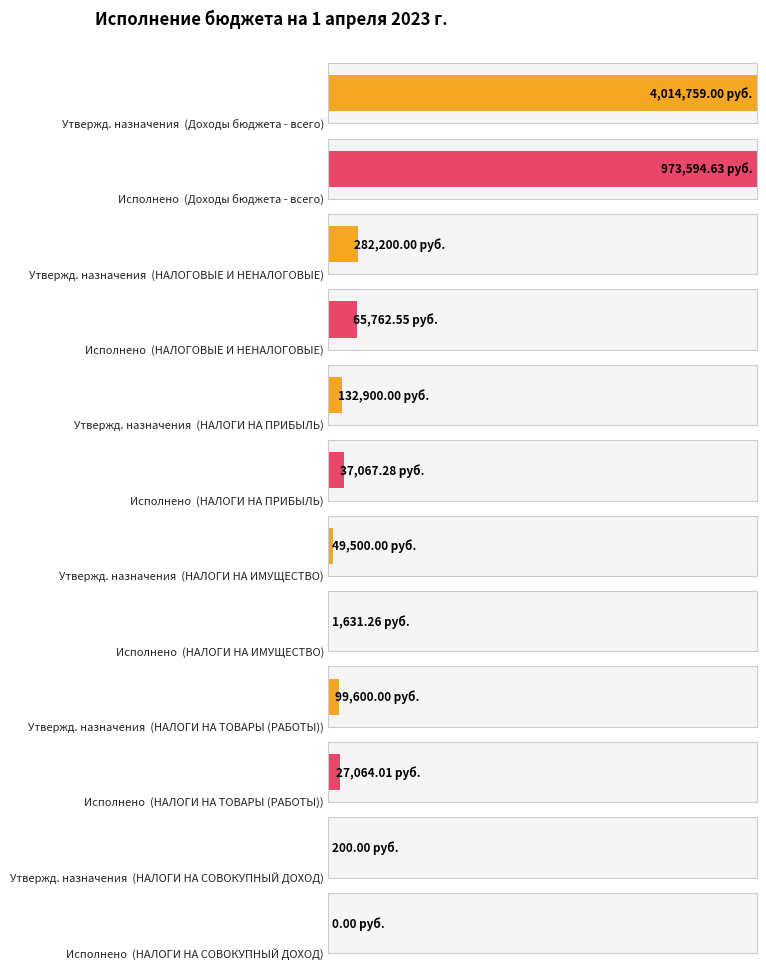

Reading left to right, what are all the values shown in this chart?

Утвержденные бюджетные назначения: 4014759.0	282200.0	132900.0	49500.0	99600.0	200.0
Исполнено: 973594.6	65762.6	37067.3	1631.3	27064.0	0.0